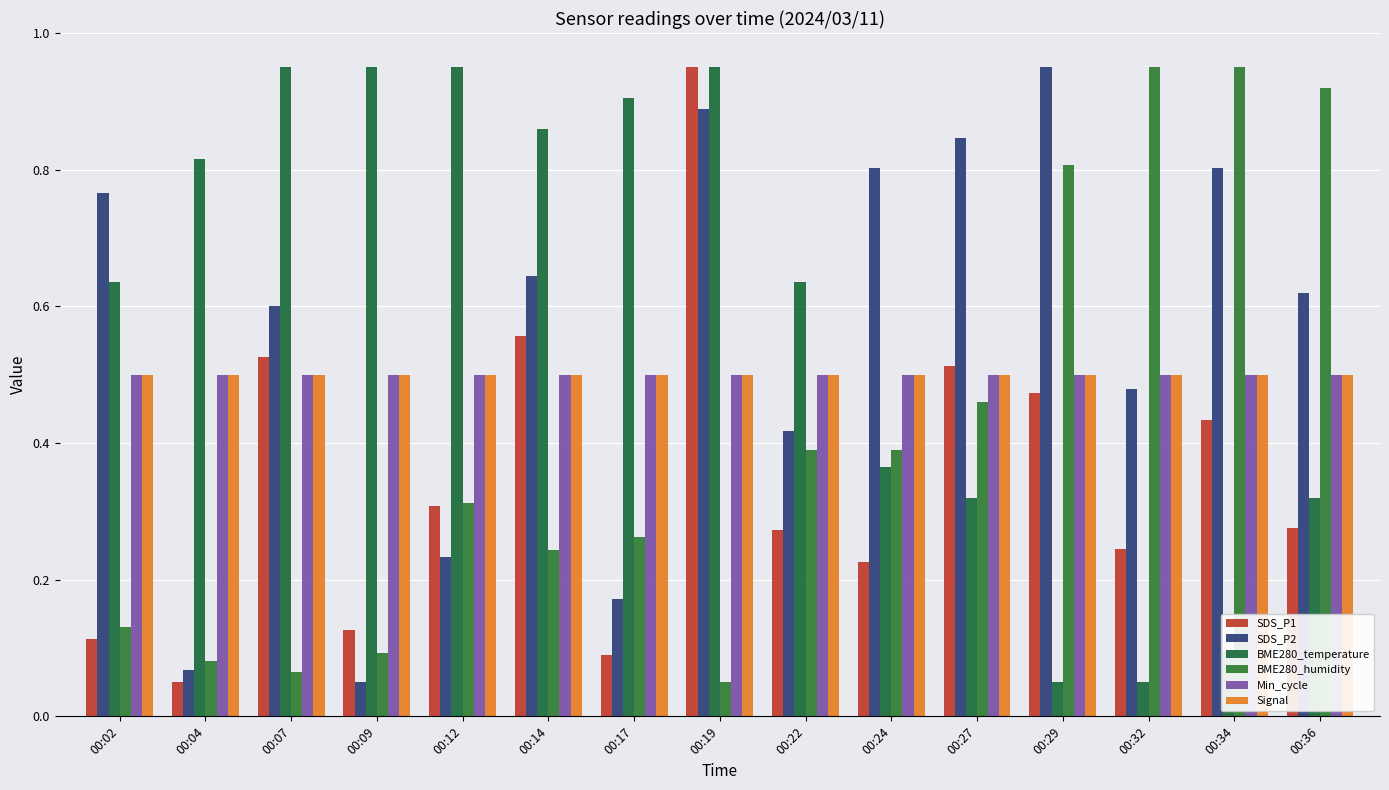

How many bars are there in total?

90